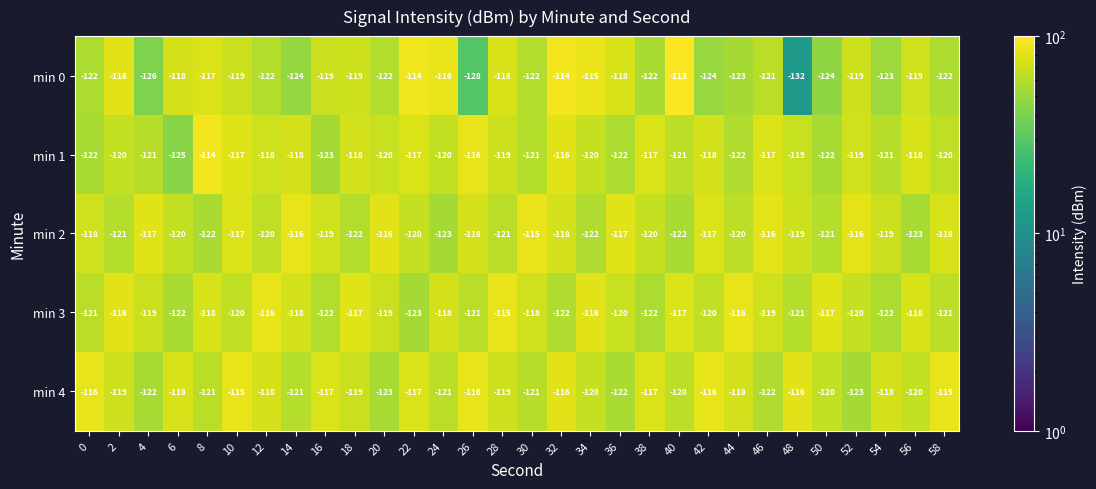

At which label does min 0 reach its minimum?

48